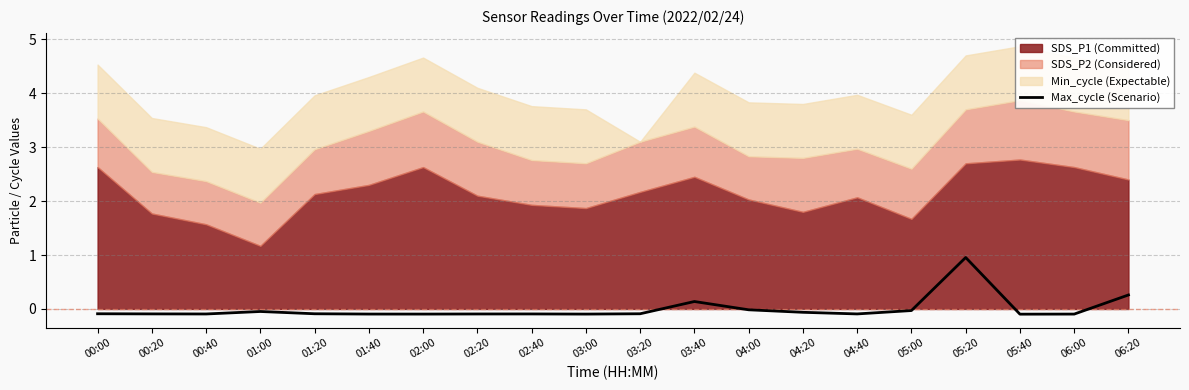

How many data points are less than 0?

17